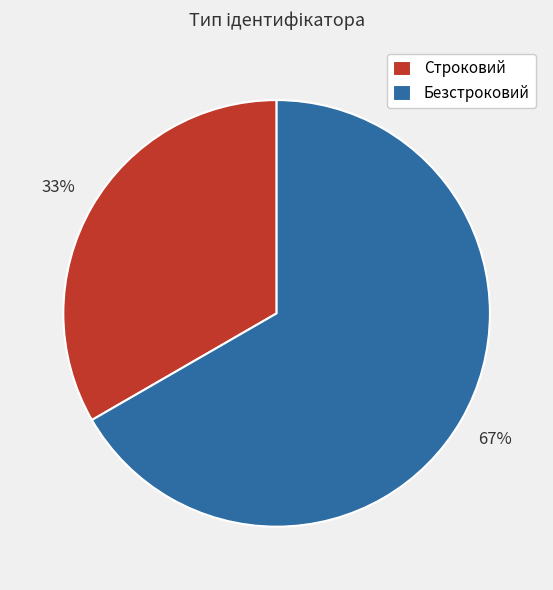

Count the number of slices in the pie.

2